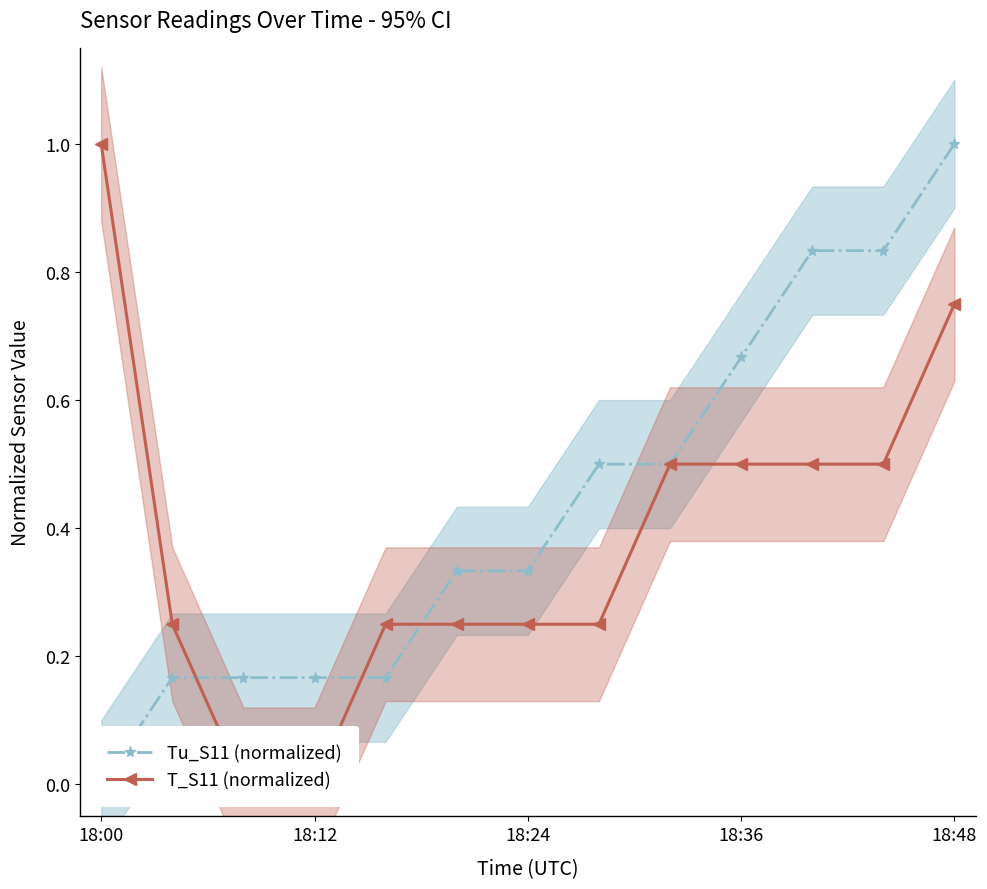

Rank the series by their maximum value, from highest to lowest.

Tu_S11 (normalized), T_S11 (normalized)